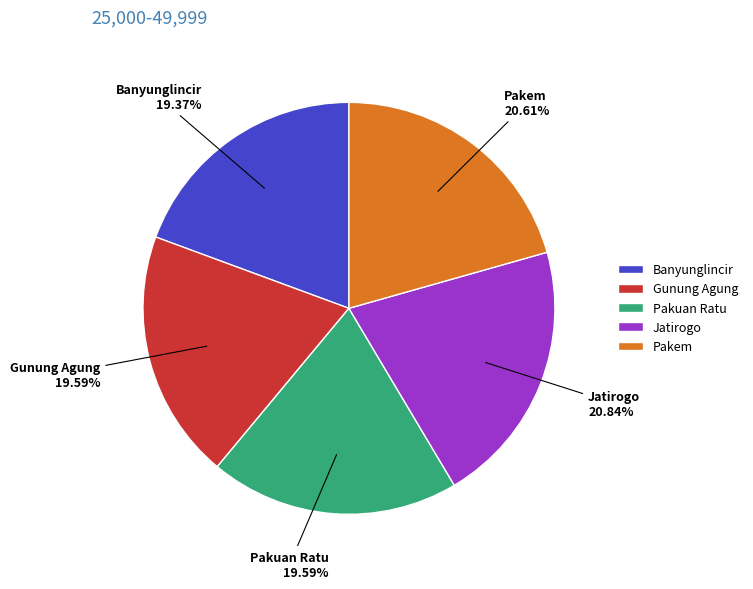

How many segments does this pie chart have?

5